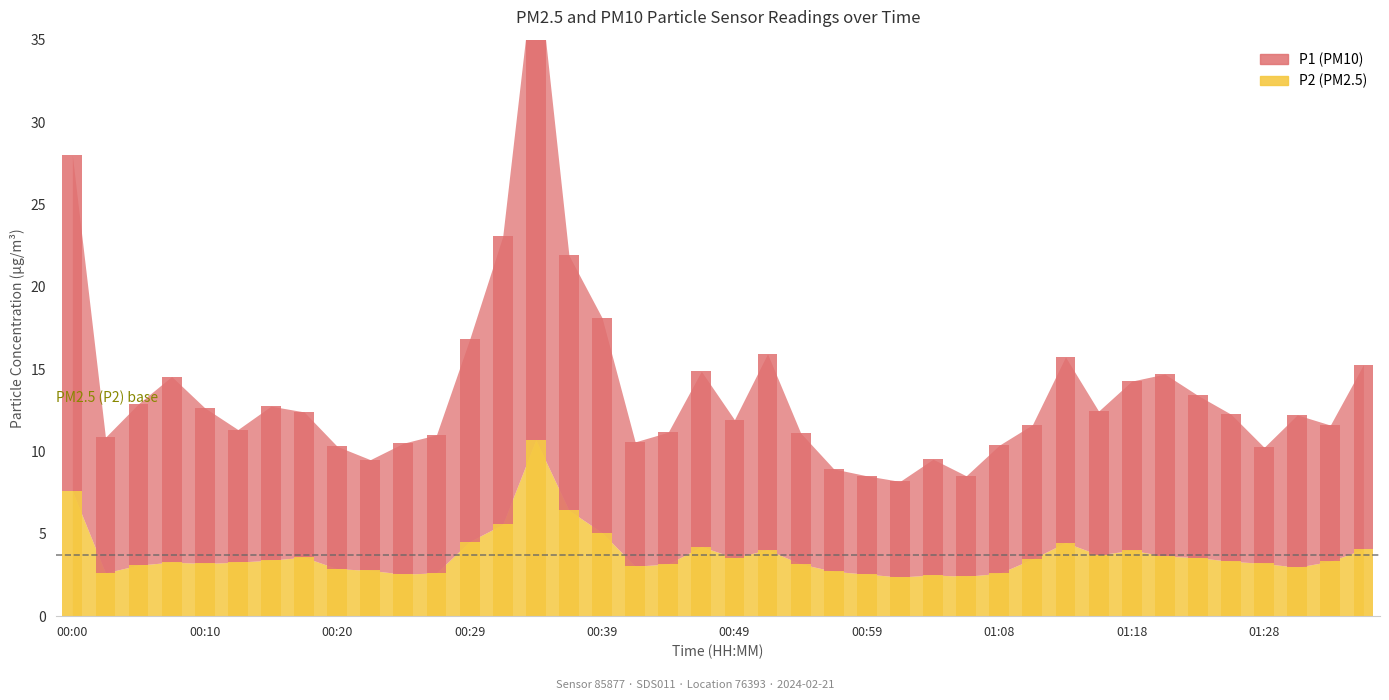

What is the difference between the maximum and minimum values in the P2 series?

8.3